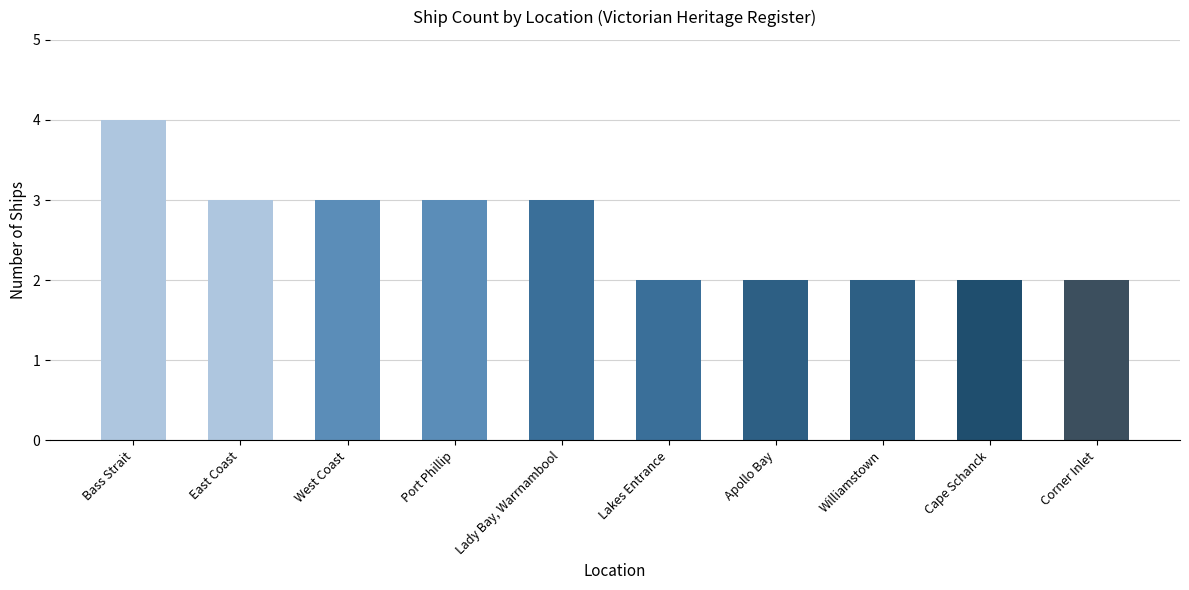

What value does the data have at Corner Inlet?

2